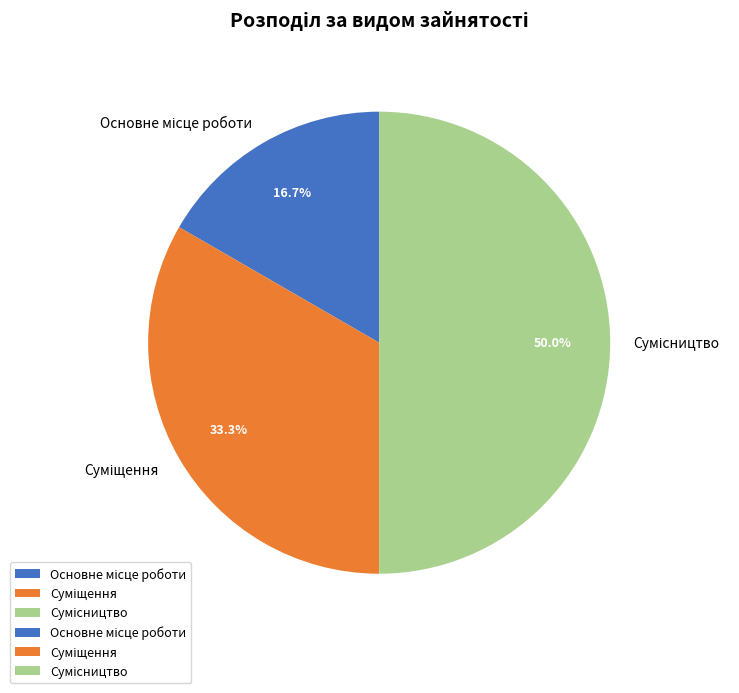

Count the number of slices in the pie.

3